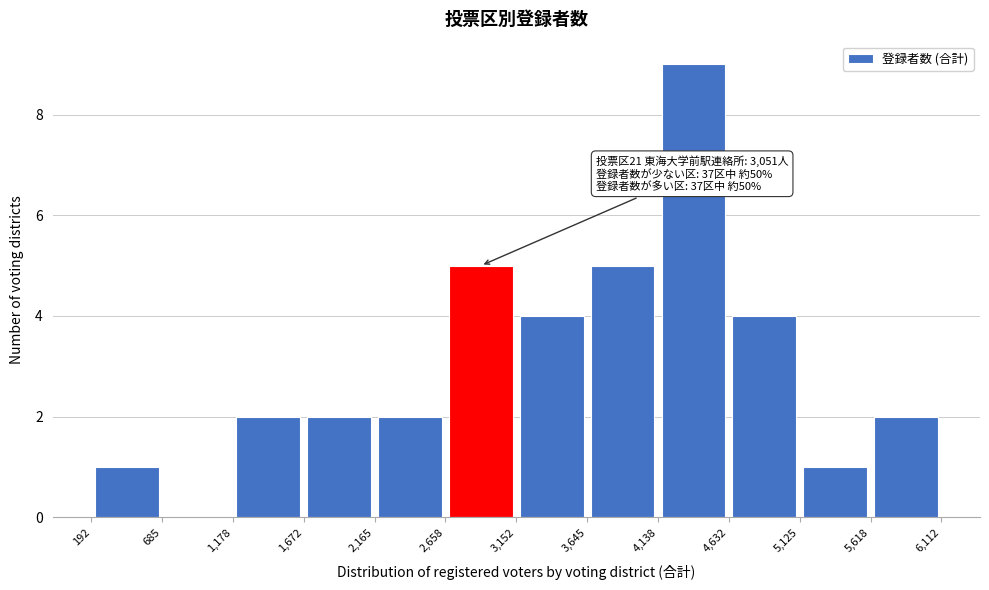

Which range on the x-axis has the tallest bar?

4,138 to 4,632